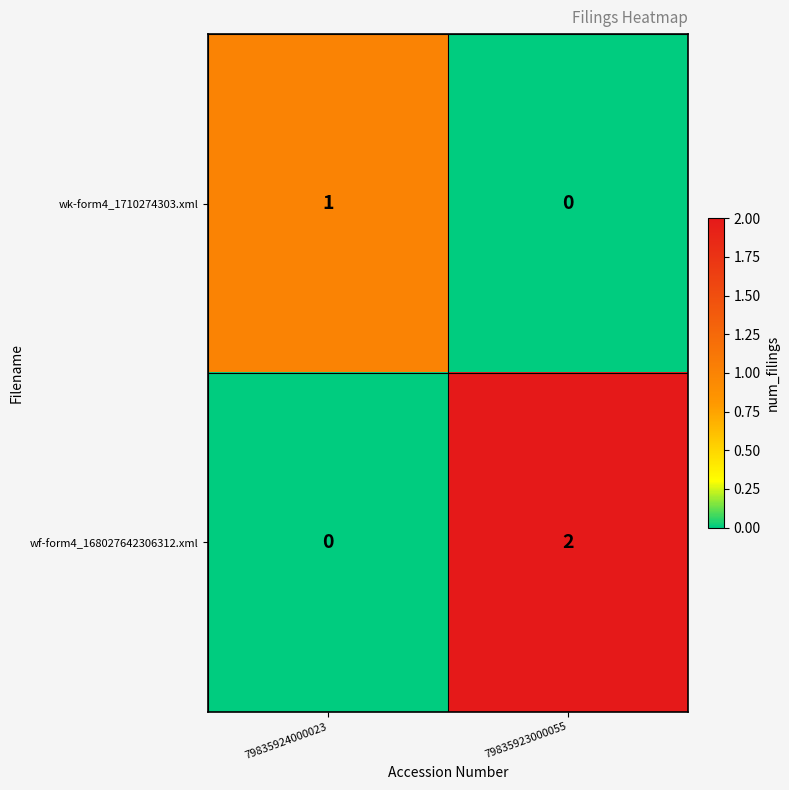

Is the value of wk-form4_1710274303.xml at 79835923000055 greater than the value of wf-form4_168027642306312.xml at 79835923000055?

No